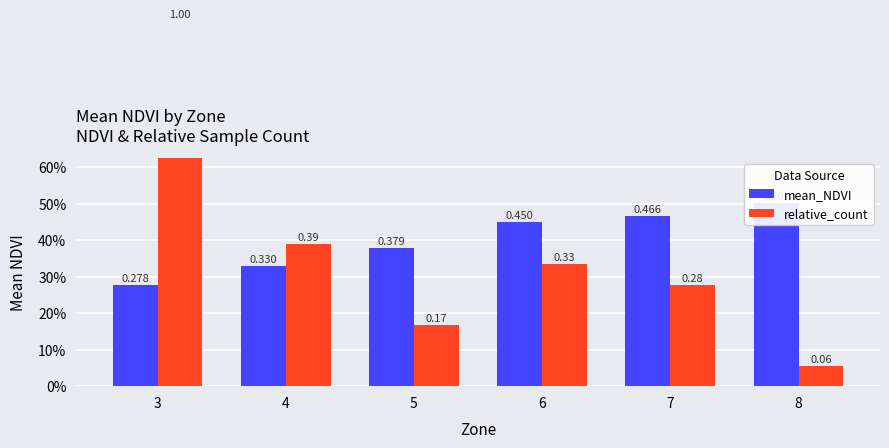

What is the smallest value displayed?

0.1